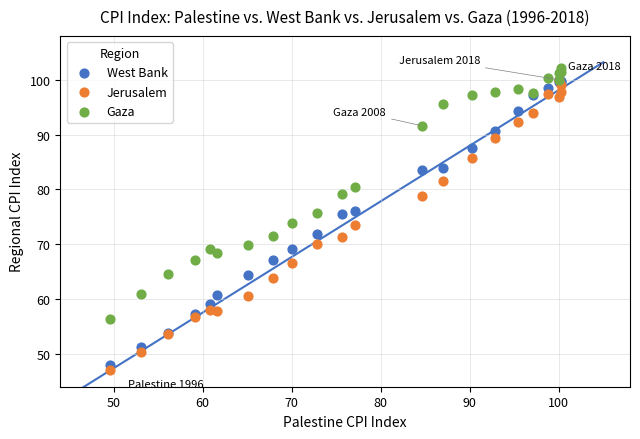

What are all the series names shown in the legend?

West Bank, Jerusalem, Gaza